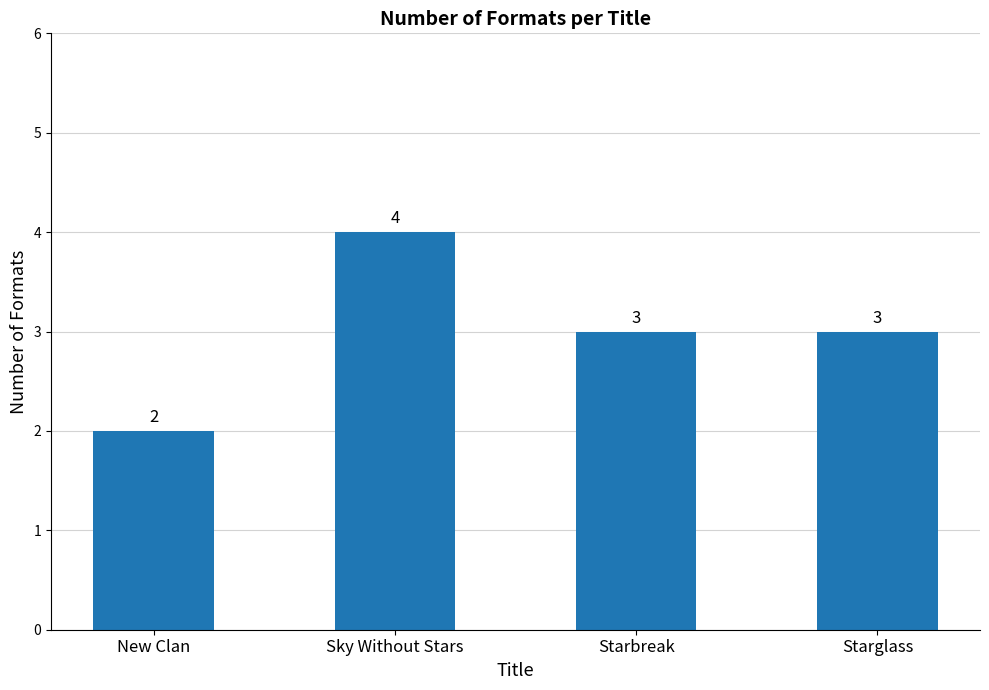

Which label corresponds to the smallest value in the chart?

New Clan